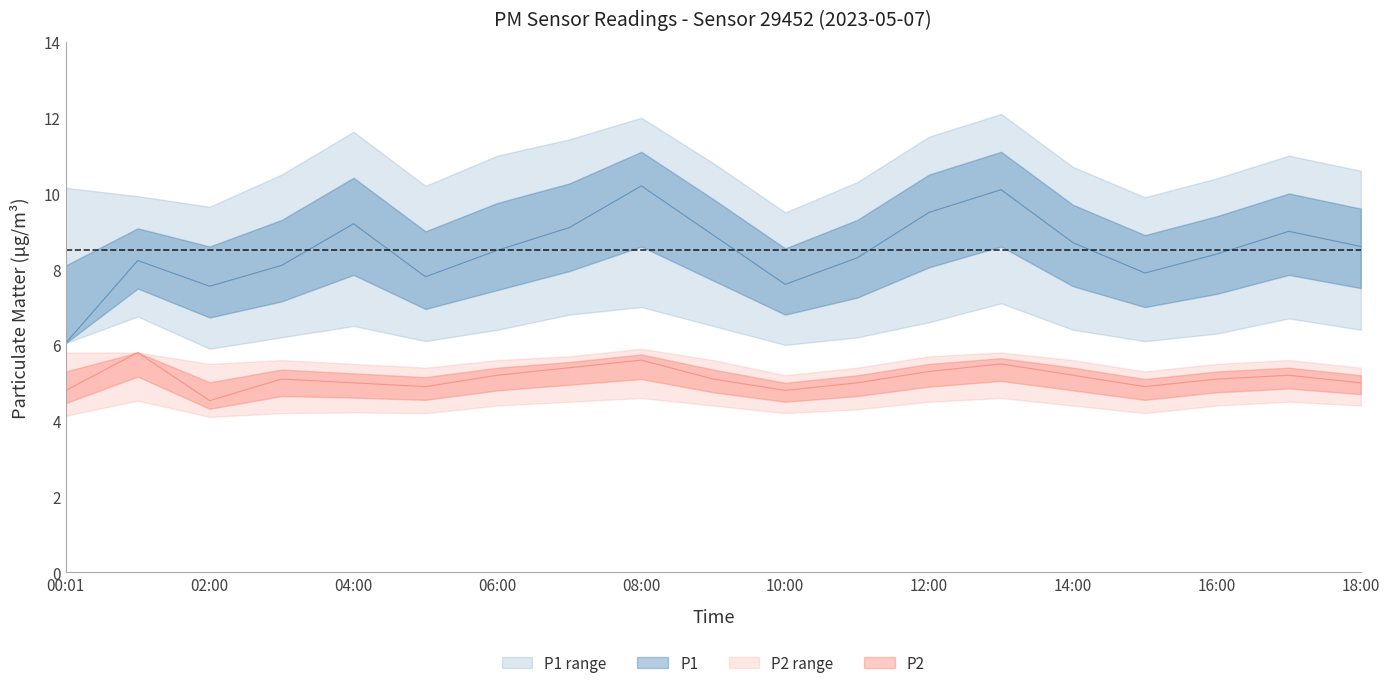

List the series in order of their overall mean, lowest first.

P2, P1